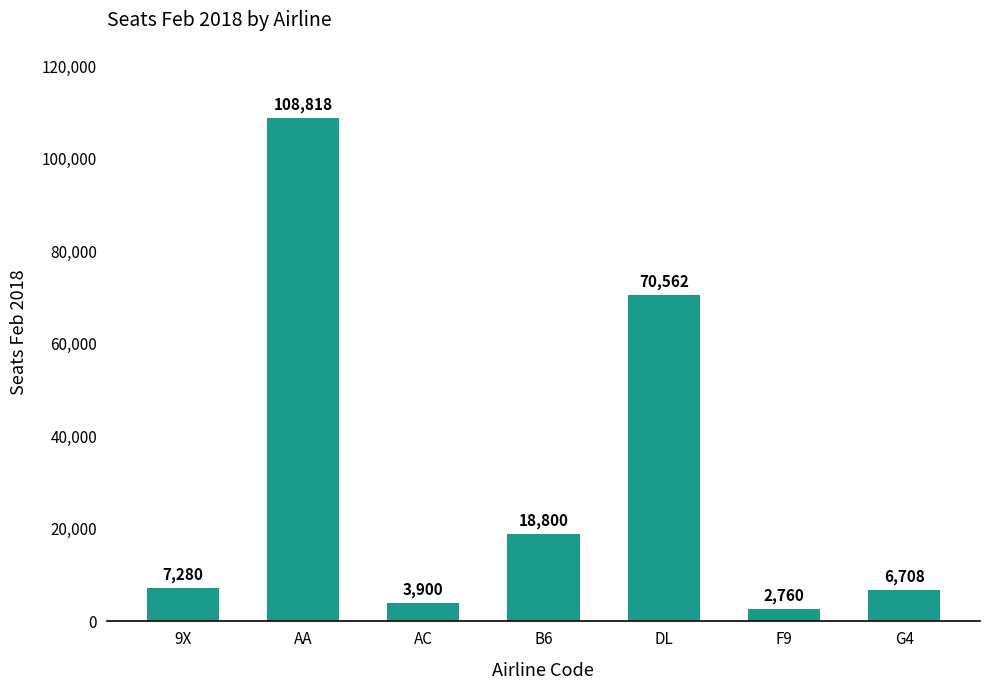

The chart shows a value of 73339 at AA. True or false?

False